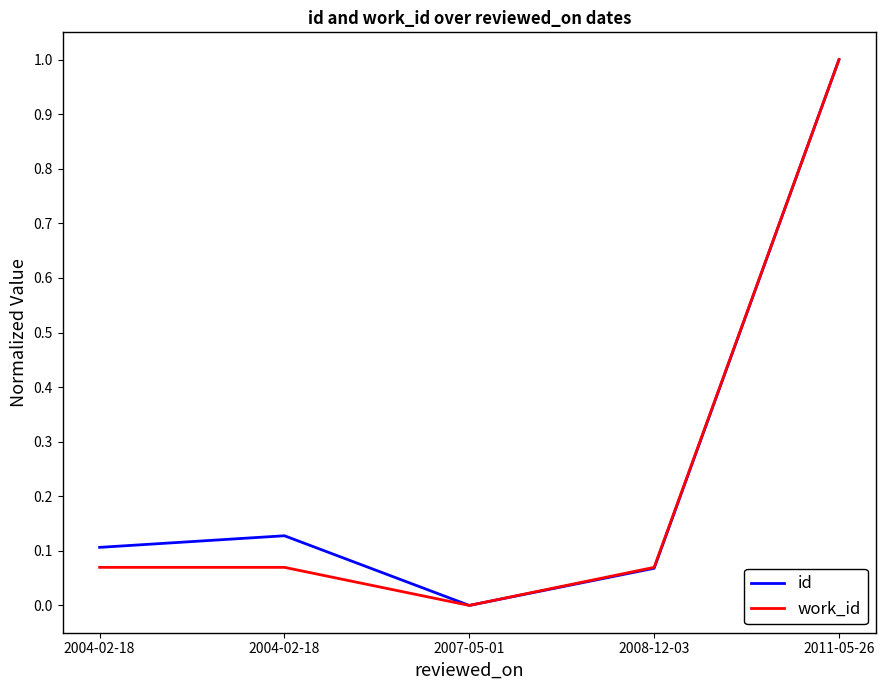

At how many categories does at least one series exceed 0?

4